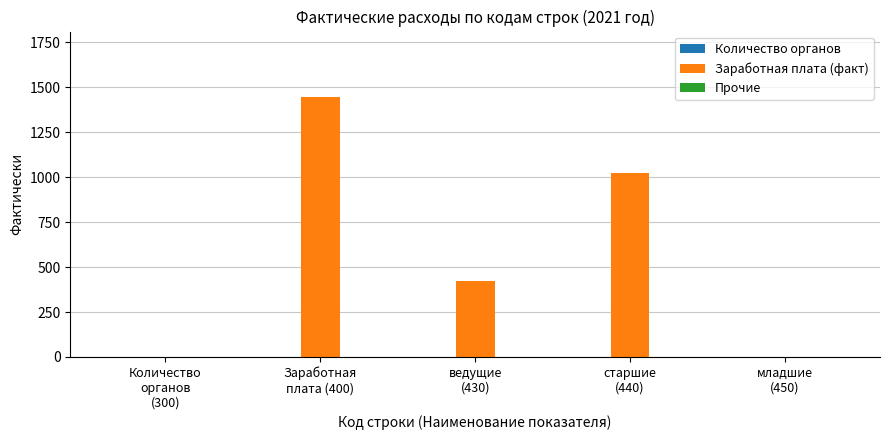

What is the total value across all series at старшие
(440)?

1026